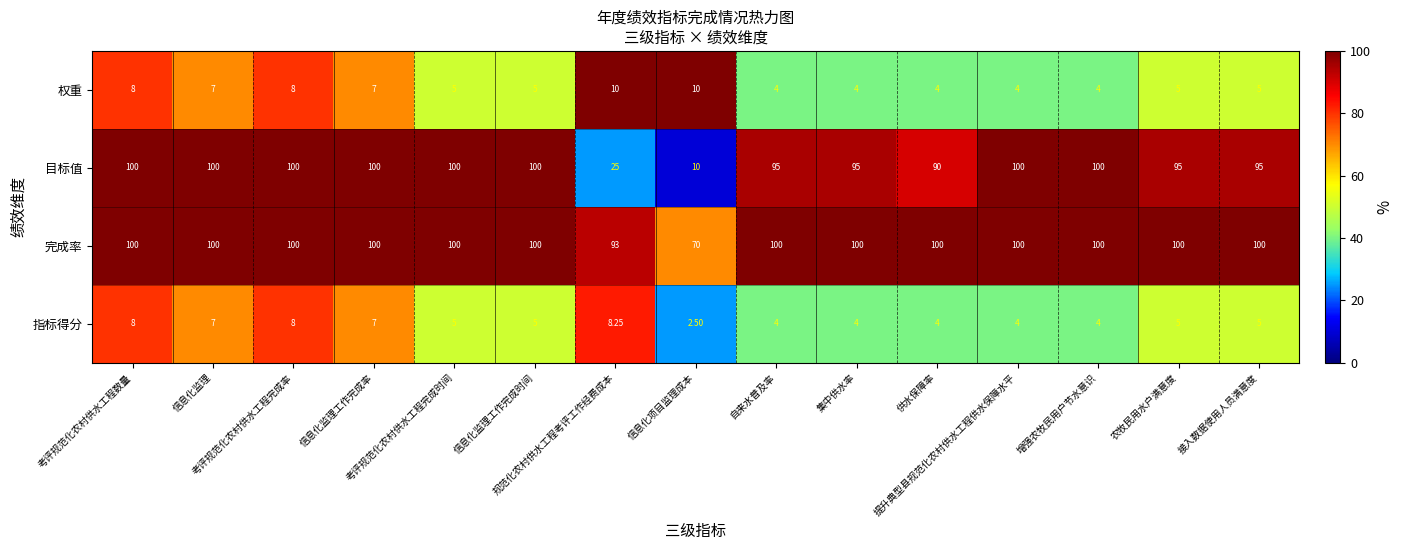

Which series has the largest total across all categories?

完成率